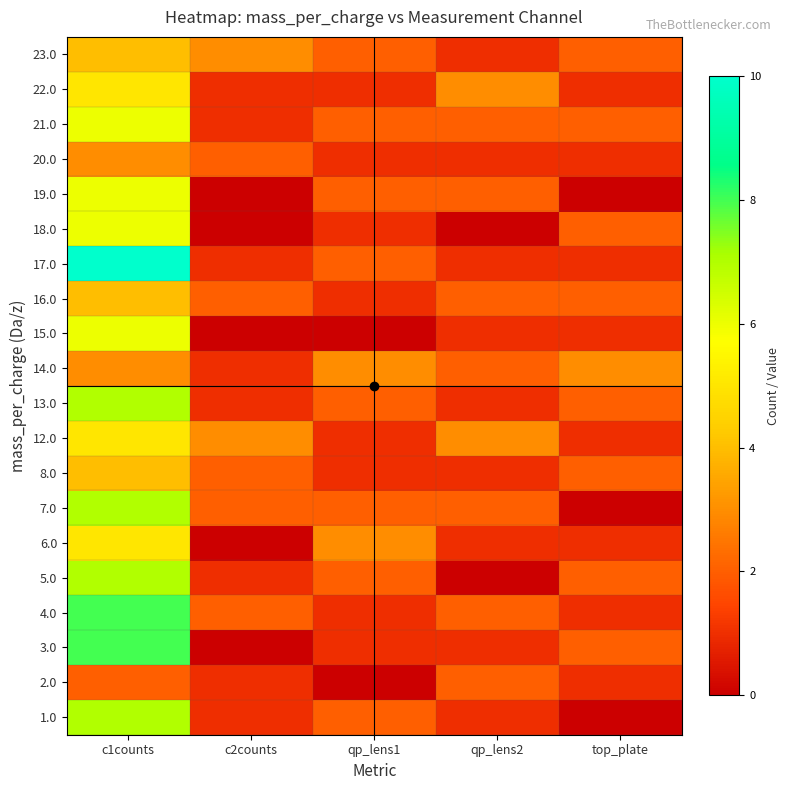

What is the total value across all series at c2counts?

24